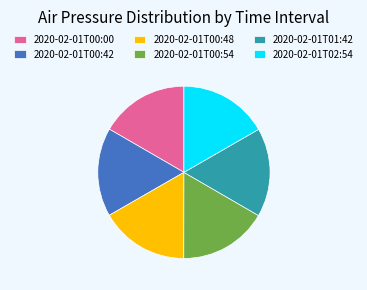

Is there any slice that represents more than half of the pie?

No